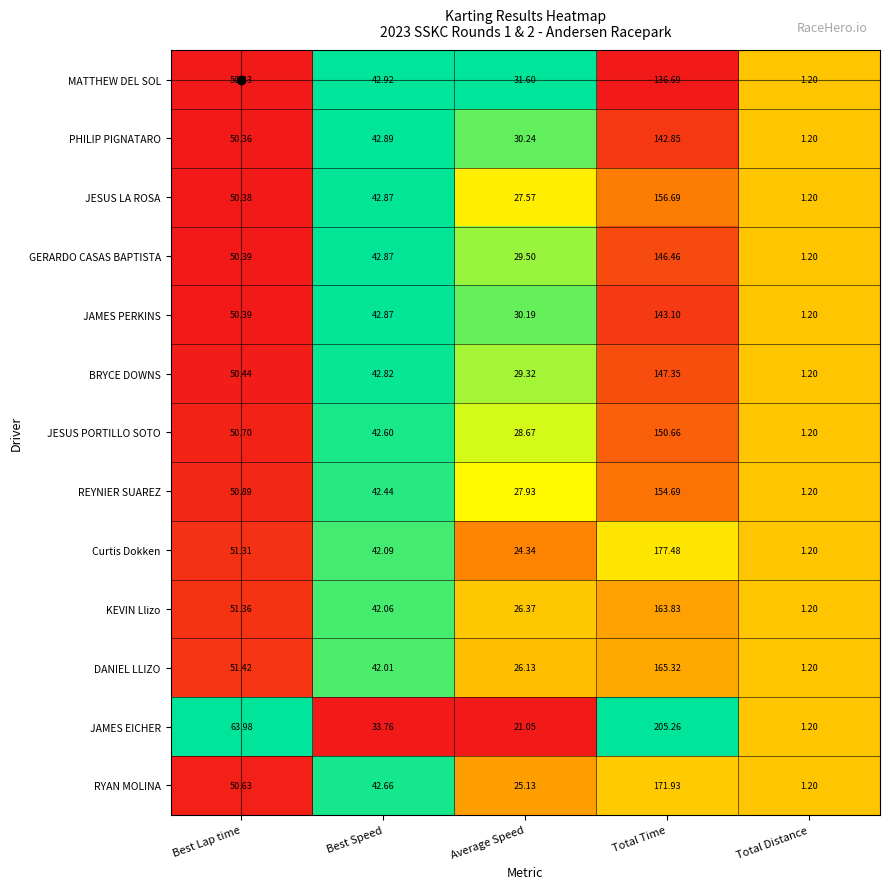

Rank the categories by KEVIN Llizo value from highest to lowest.

Total Time, Best Lap time, Best Speed, Average Speed, Total Distance